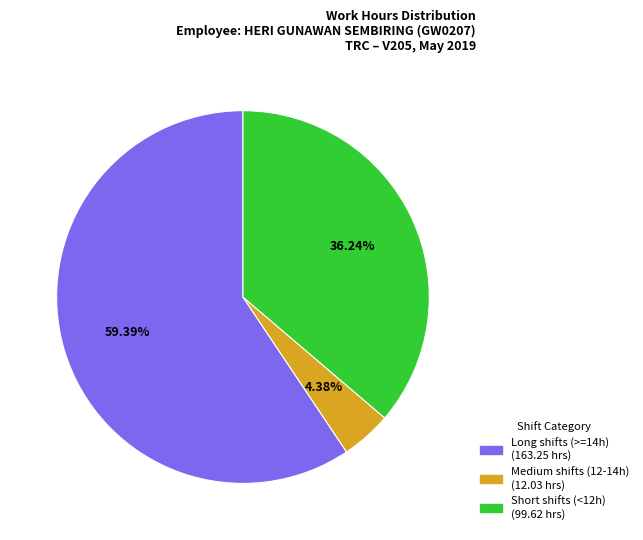

Is there a majority slice in this chart?

Yes